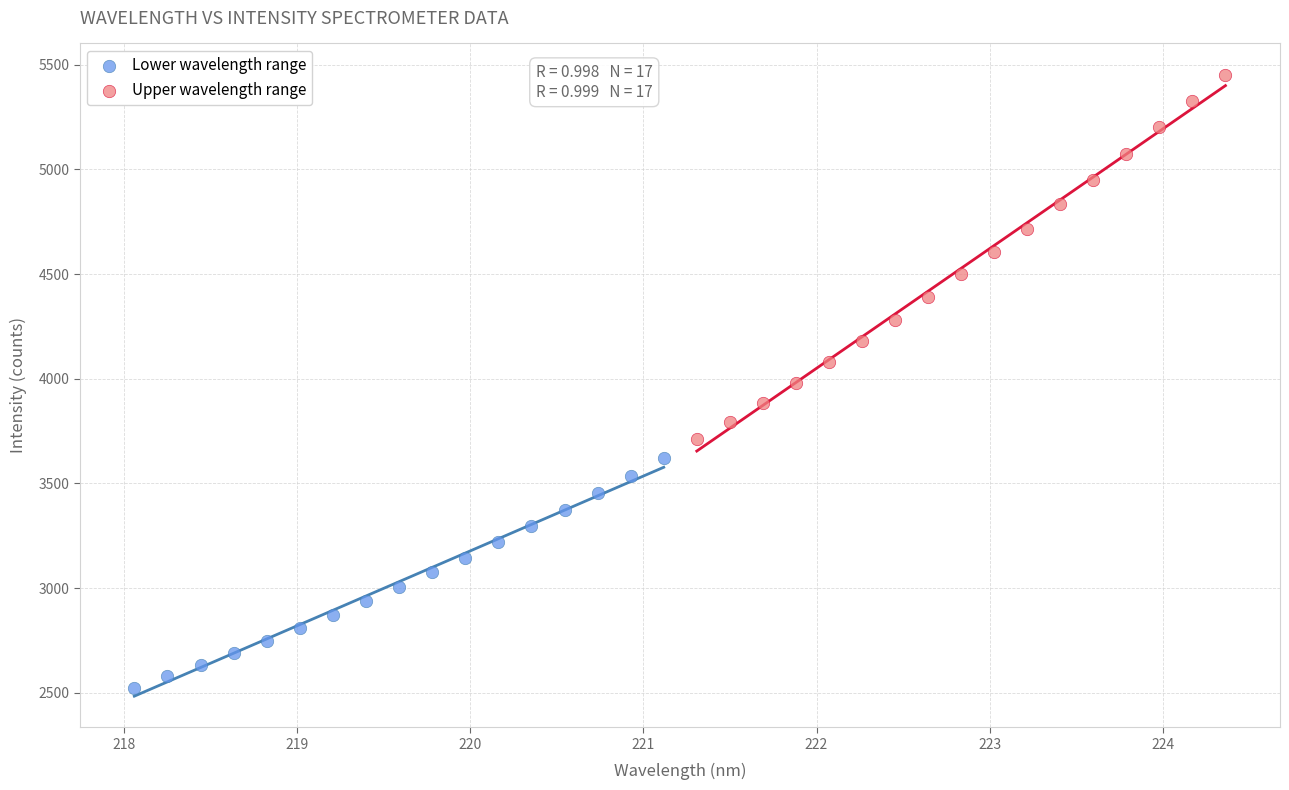

Which series reaches the maximum Y coordinate?

Upper wavelength range